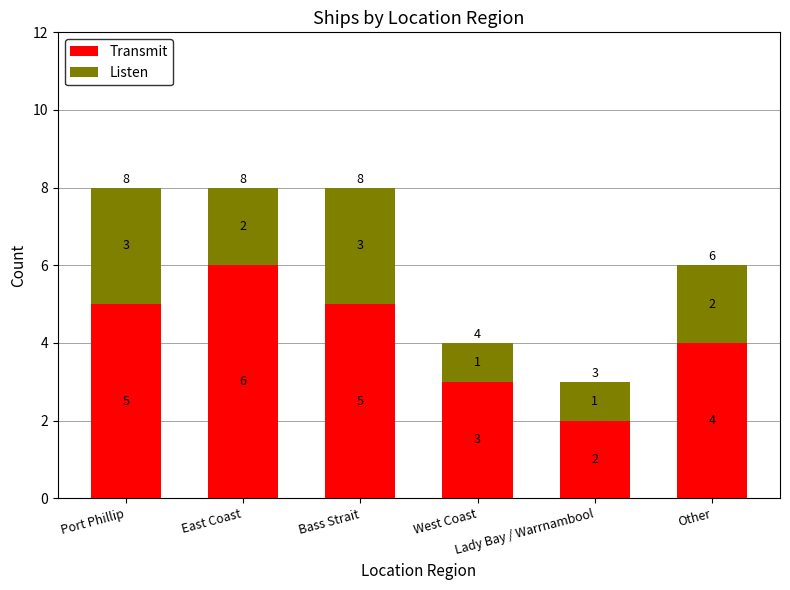

What is the average value of the Transmit series?

4